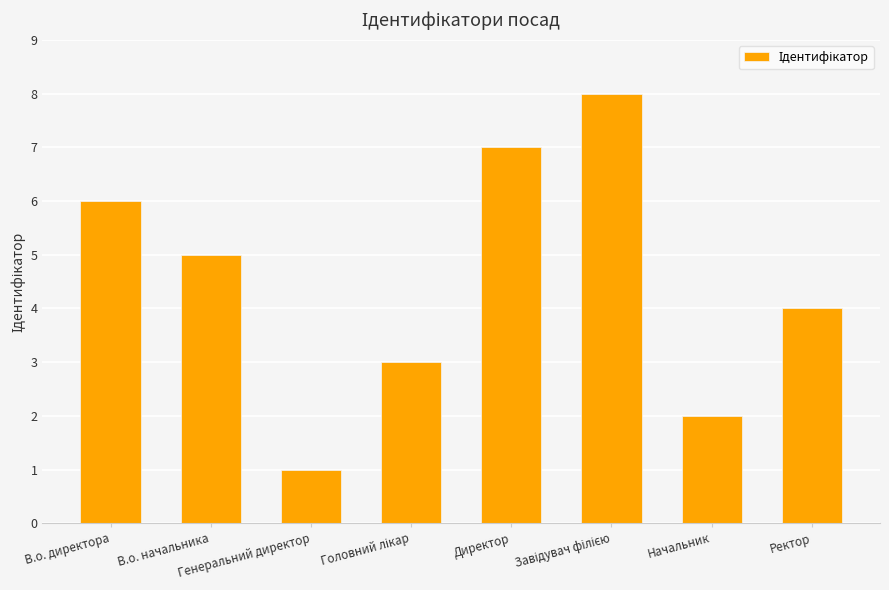

What is the change in value from Генеральний директор to Начальник?

+1